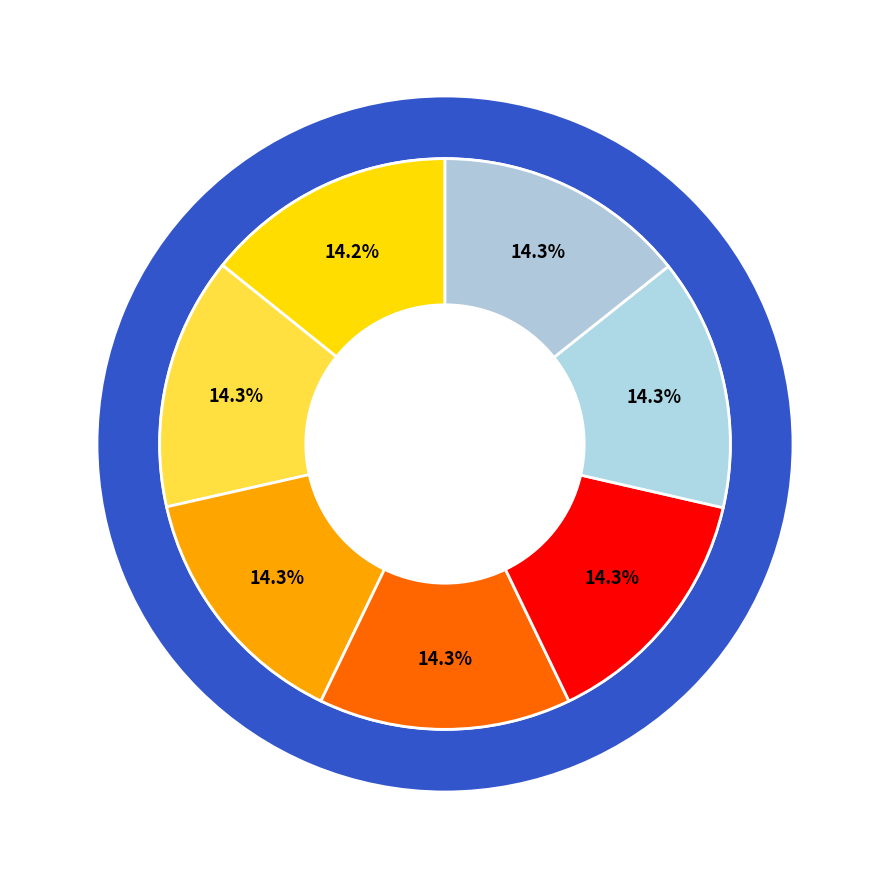

How many slices are in this pie chart?

7